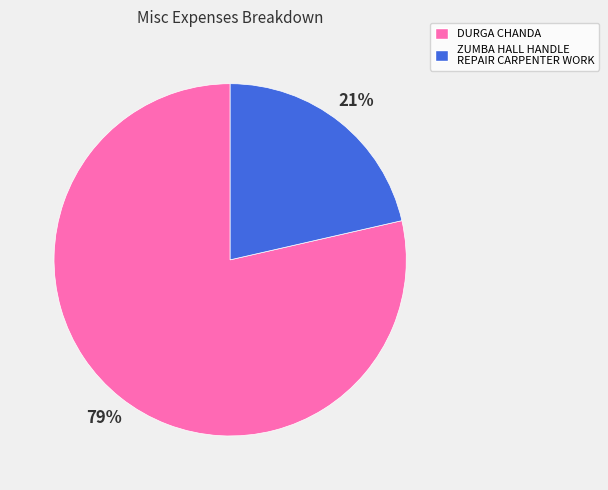

Is it true that DURGA CHANDA is 79% of the pie?

True